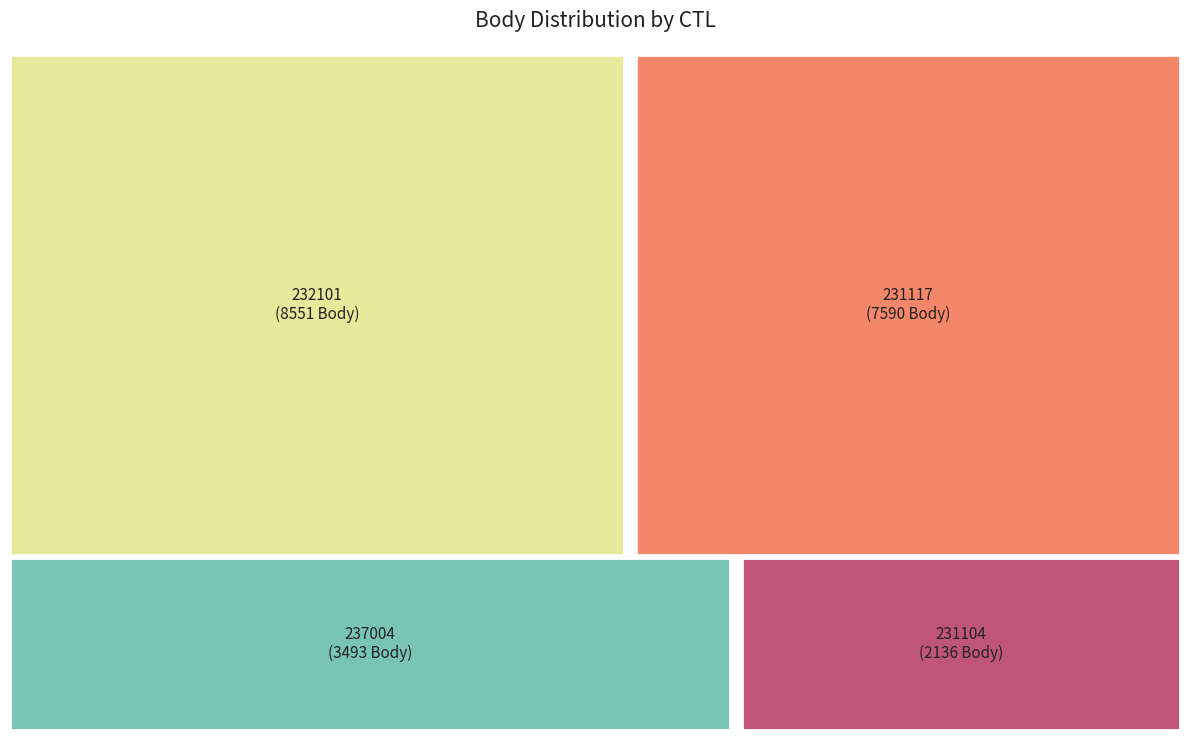

Count the number of slices in the pie.

4